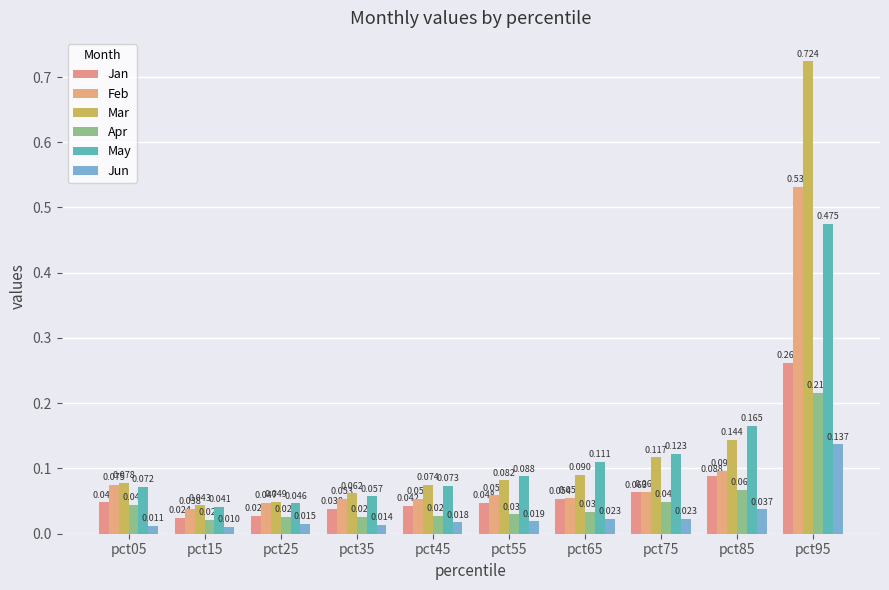

Reading left to right, what are all the values shown in this chart?

Jan: 0.0	0.0	0.0	0.0	0.0	0.0	0.1	0.1	0.1	0.3
Feb: 0.1	0.0	0.0	0.1	0.1	0.1	0.1	0.1	0.1	0.5
Mar: 0.1	0.0	0.0	0.1	0.1	0.1	0.1	0.1	0.1	0.7
Apr: 0.0	0.0	0.0	0.0	0.0	0.0	0.0	0.0	0.1	0.2
May: 0.1	0.0	0.0	0.1	0.1	0.1	0.1	0.1	0.2	0.5
Jun: 0.0	0.0	0.0	0.0	0.0	0.0	0.0	0.0	0.0	0.1